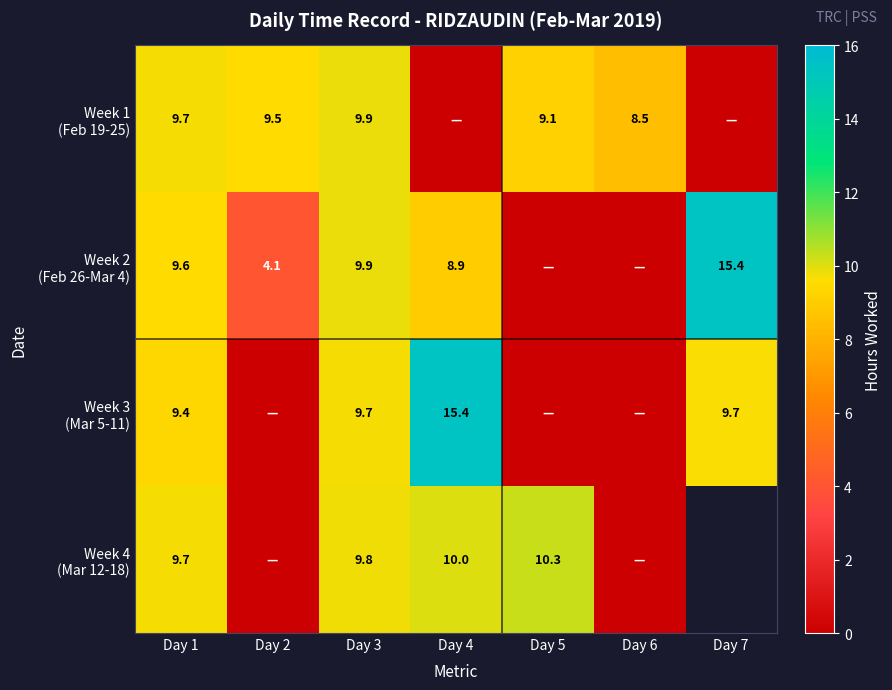

The value of Week 2 (Feb 26-Mar 4) at Day 6 is -9.7. True or false?

False